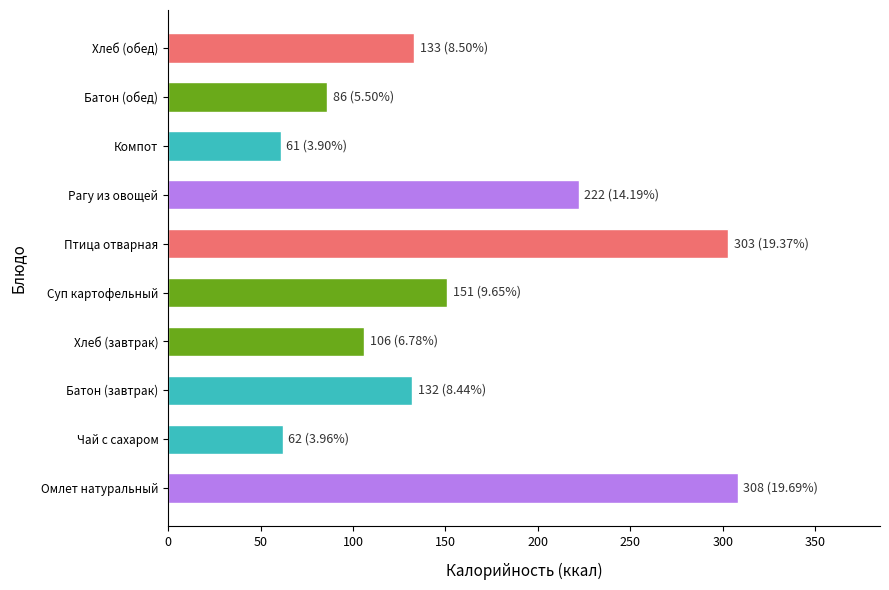

How many series are shown in this chart?

1